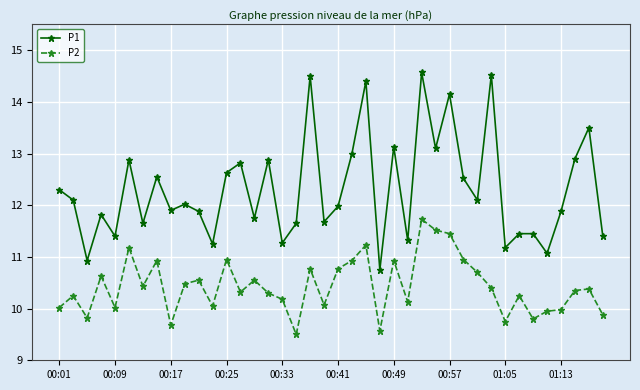

What is the maximum value for P1?

14.6